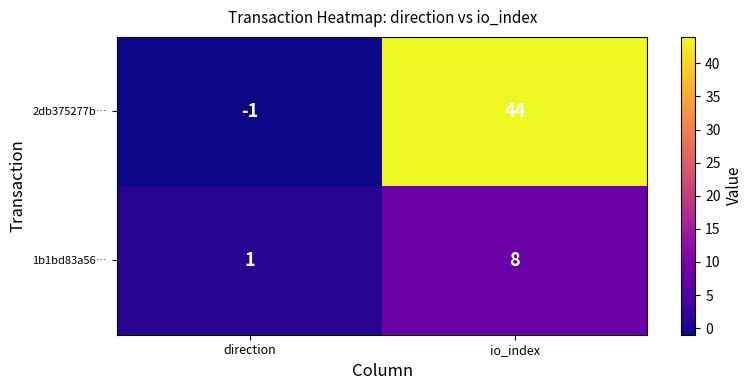

Which series has the largest range (max minus min)?

2db375277b…